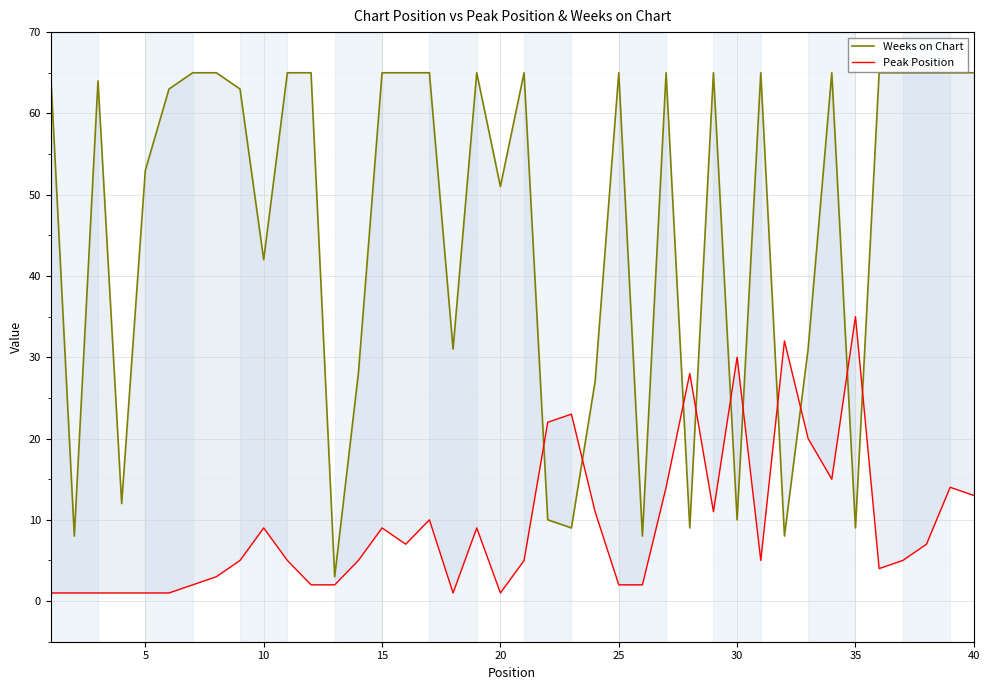

List the series in order of their overall mean, lowest first.

Peak Position, Weeks on Chart